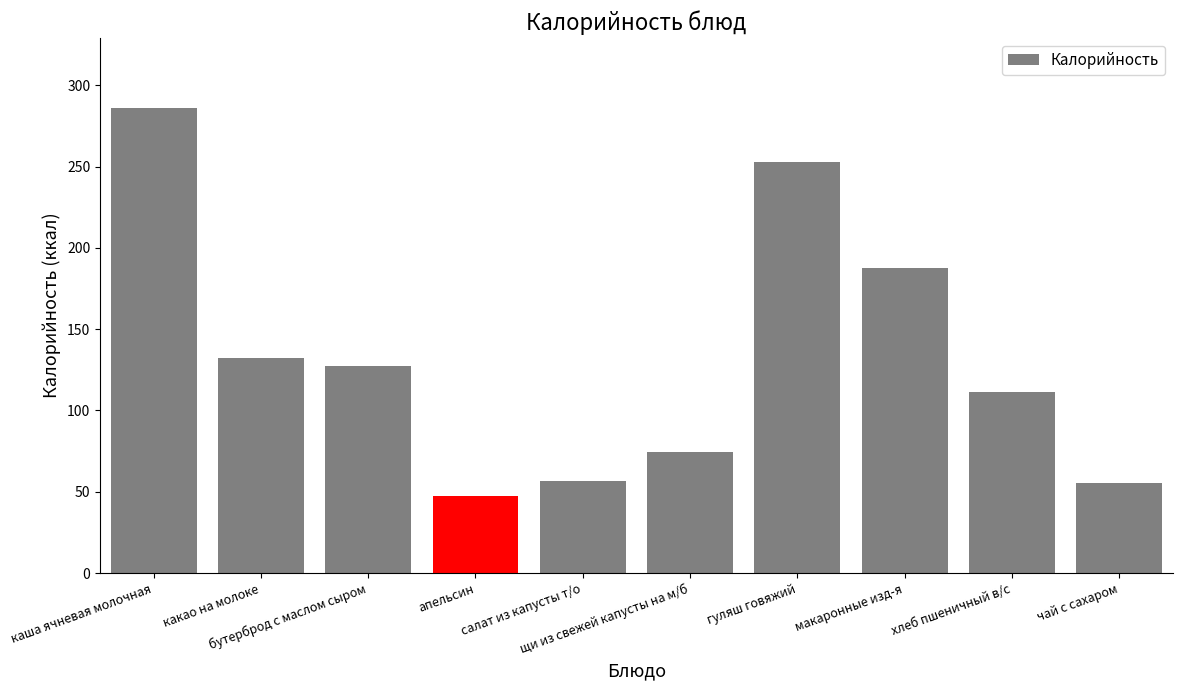

What is the value of the 2nd bar from the left?

132.1